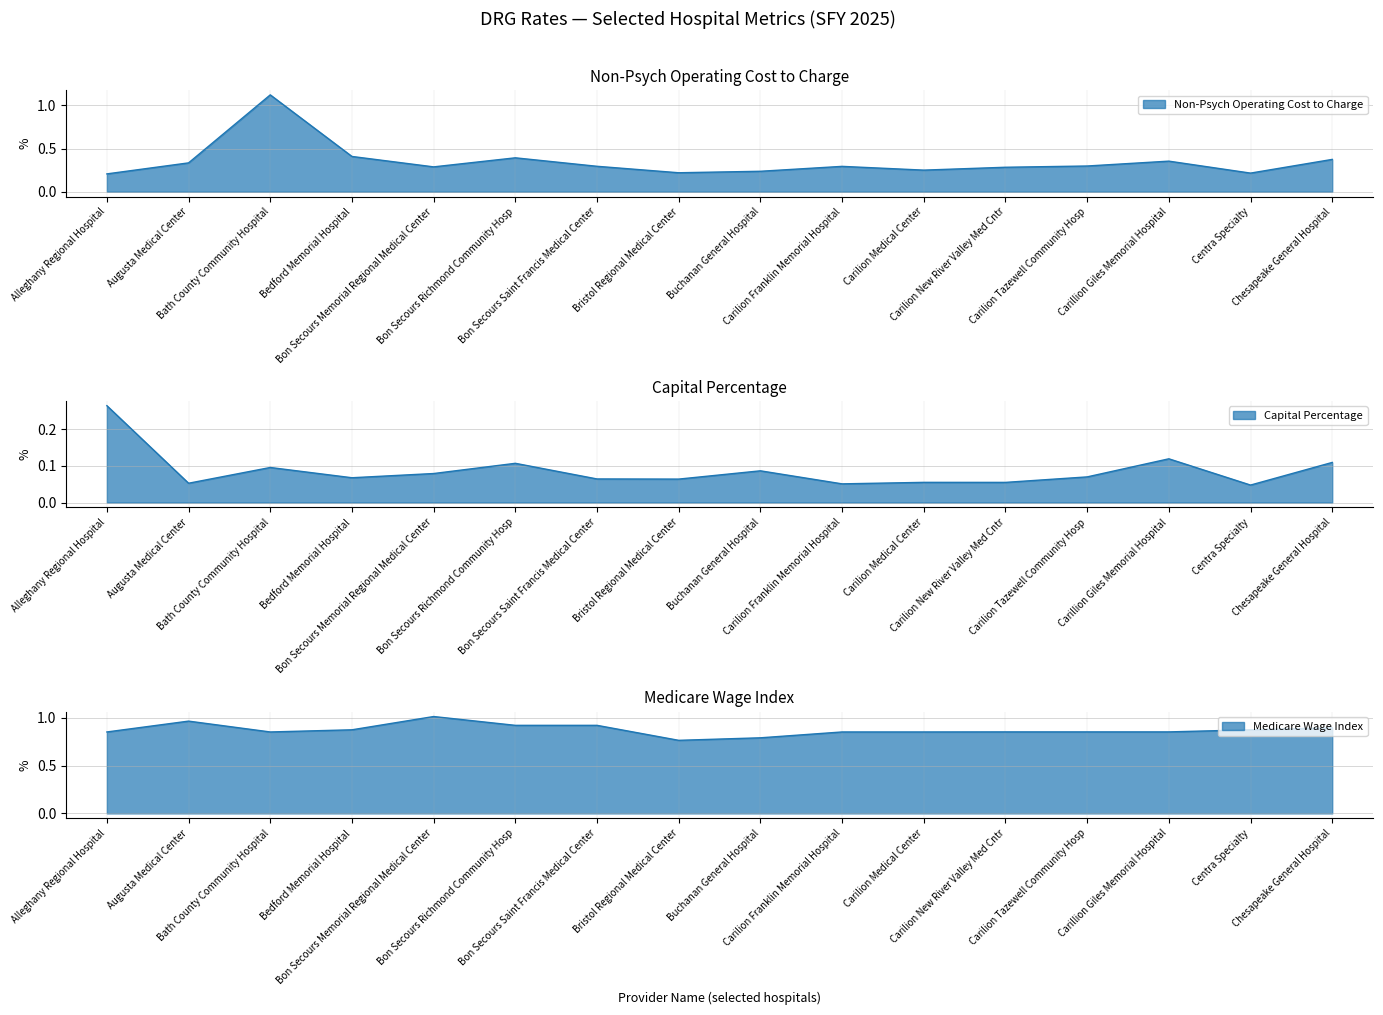

How many lines are shown in the chart?

3